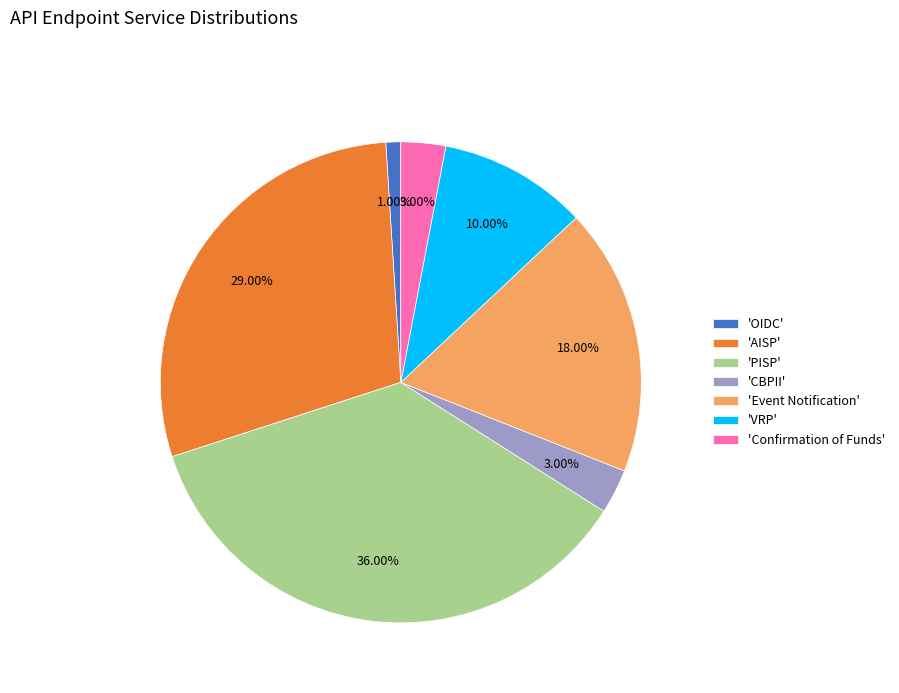

Which has a higher value, 'Event Notification' or 'VRP'?

'Event Notification'